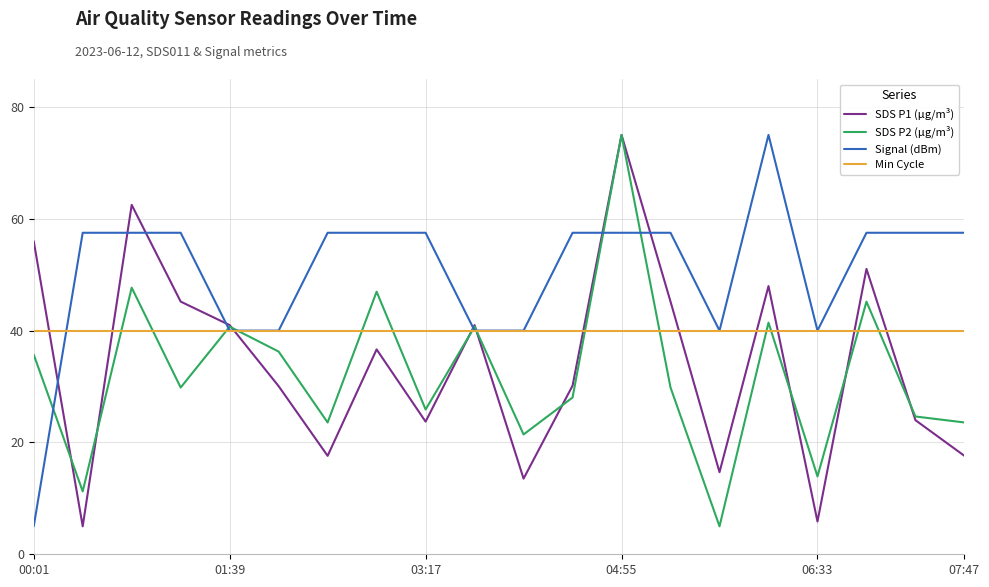

Which series has the largest total across all categories?

Signal (dBm)